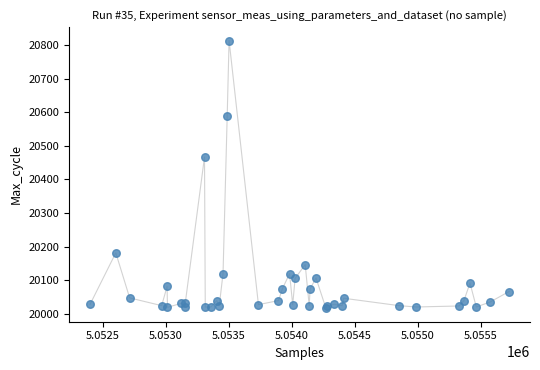

What Y value in the scatter plot is closest to 20415?

20467